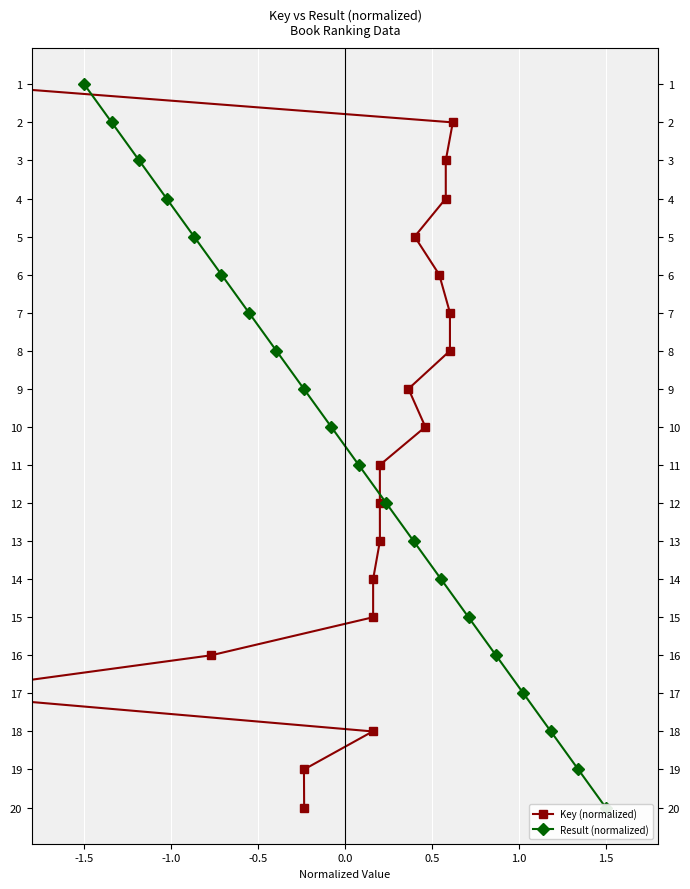

True or false: Key (normalized) and Result (normalized) cross at least once.

False